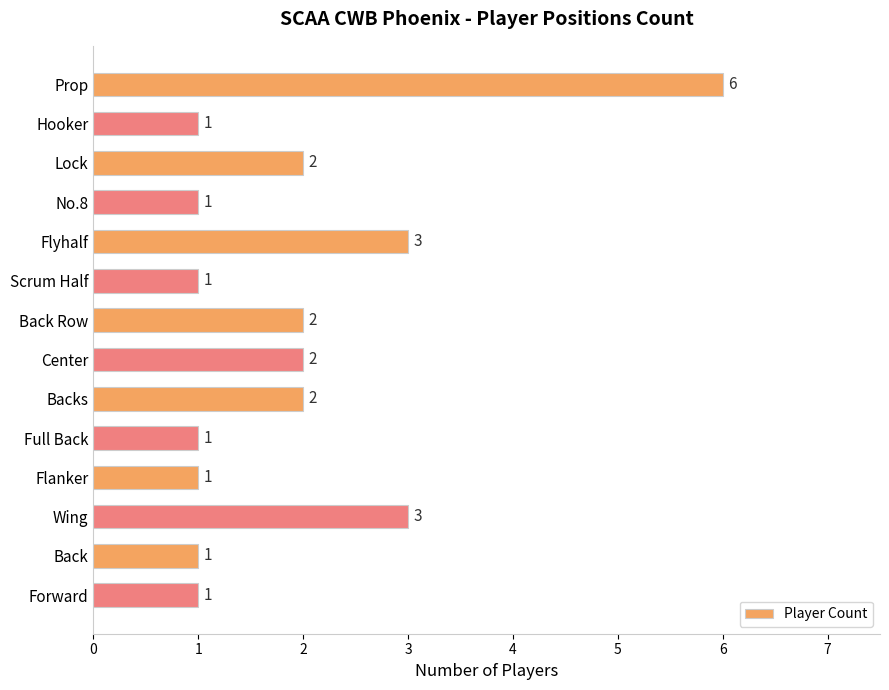

What is the sum of all values?

27